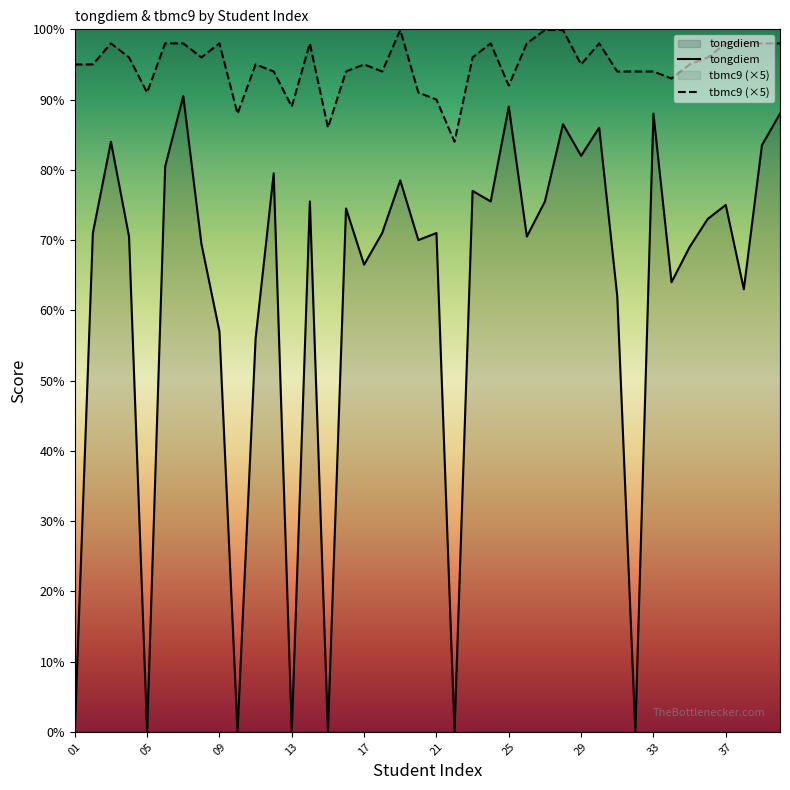

Reading left to right, extract all data points from this chart.

tongdiem: 0.0	35.5	42.0	35.2	0.0	40.2	45.2	34.8	28.5	0.0	28.0	39.8	0.0	37.8	0.0	37.2	33.2	35.5	39.2	35.0	35.5	0.0	38.5	37.8	44.5	35.2	37.8	43.2	41.0	43.0	31.0	0.0	44.0	32.0	34.5	36.5	37.5	31.5	41.8	44.0
tbmc9 (×5): 47.5	47.5	49.0	48.0	45.5	49.0	49.0	48.0	49.0	44.0	47.5	47.0	44.5	49.0	43.0	47.0	47.5	47.0	50.0	45.5	45.0	42.0	48.0	49.0	46.0	49.0	50.0	50.0	47.5	49.0	47.0	47.0	47.0	46.5	47.5	48.0	49.0	49.0	49.0	49.0